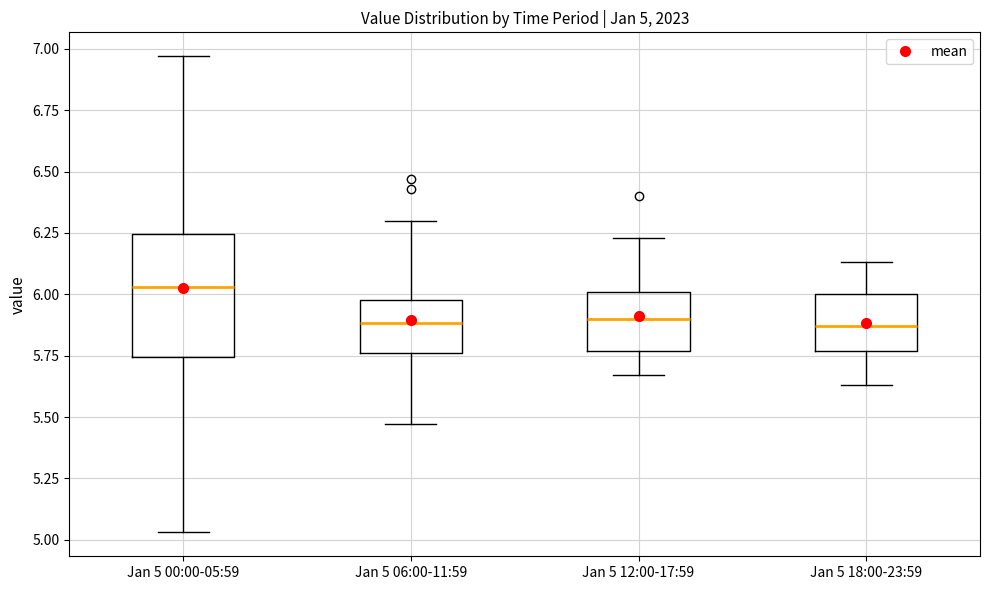

Which box's median line is the highest?

Jan 5 00:00-05:59